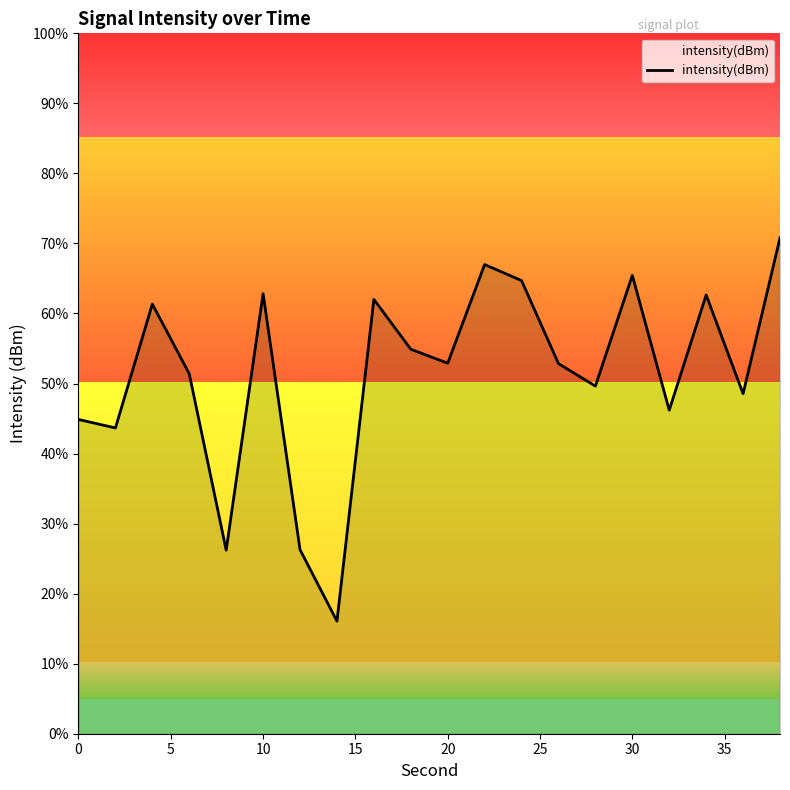

What is the greatest value displayed?

70.8